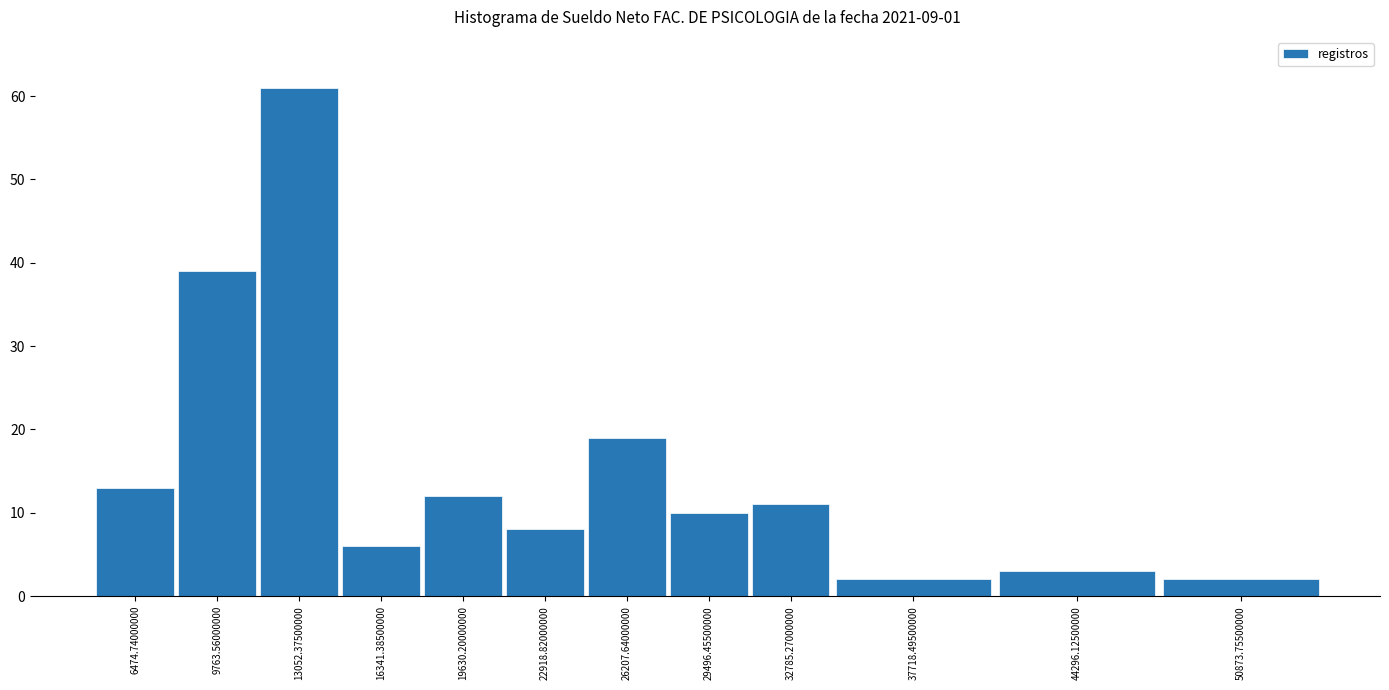

Reading left to right, list all the values displayed in this chart.

6474.74000000=13	9763.56000000=39	13052.37500000=61	16341.38500000=6	19630.20000000=12	22918.82000000=8	26207.64000000=19	29496.45500000=10	32785.27000000=11	37718.49500000=2	44296.12500000=3	50873.75500000=2